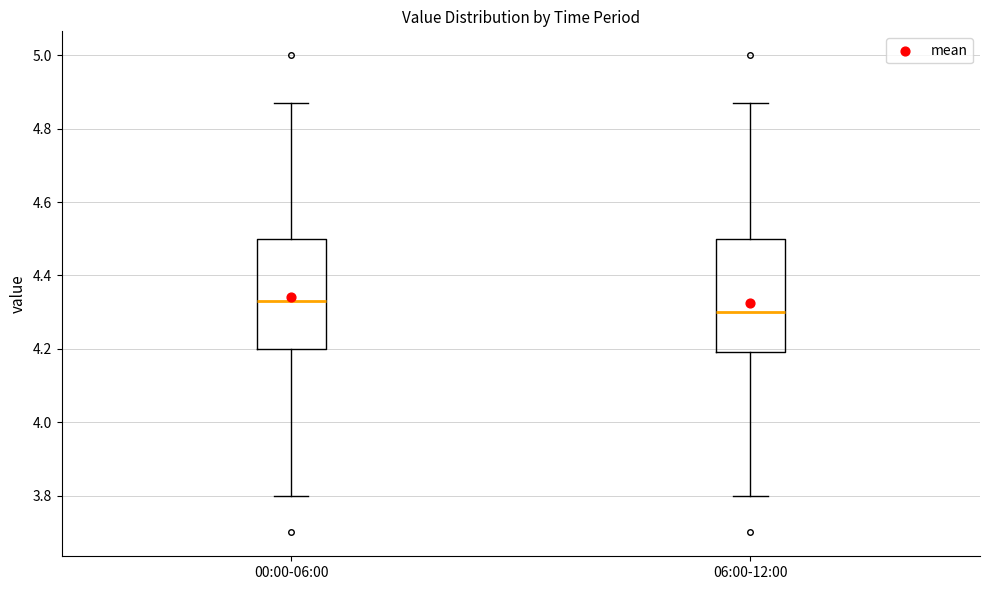

Reading left to right, transcribe this box plot: for each box, give where its median line is, the range the box spans, and where its two whiskers end, as read against the y-axis. The values are not printed on the chart, so give them approximately, as read against the axis.

00:00-06:00: median 4.34, box 4.20 to 4.50, whiskers 3.80 to 4.88
06:00-12:00: median 4.30, box 4.20 to 4.50, whiskers 3.80 to 4.88